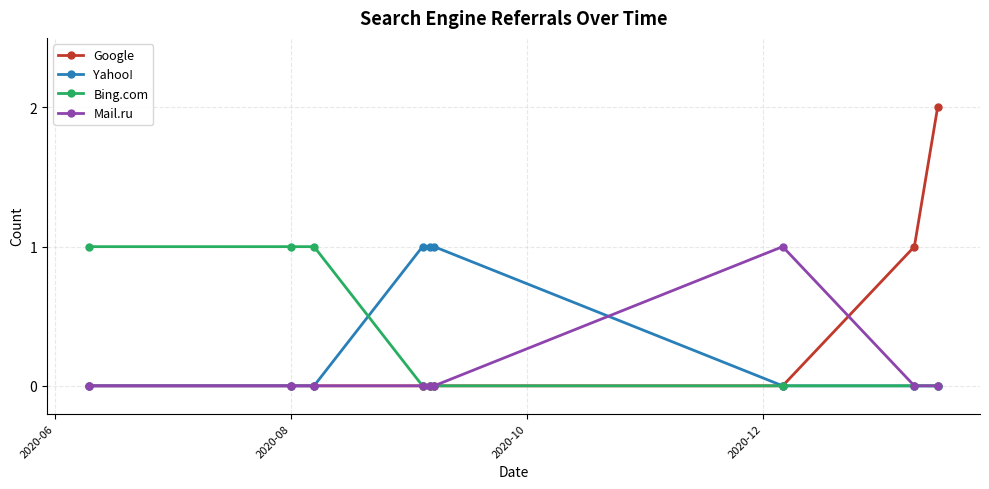

How many distinct data groups are displayed?

4